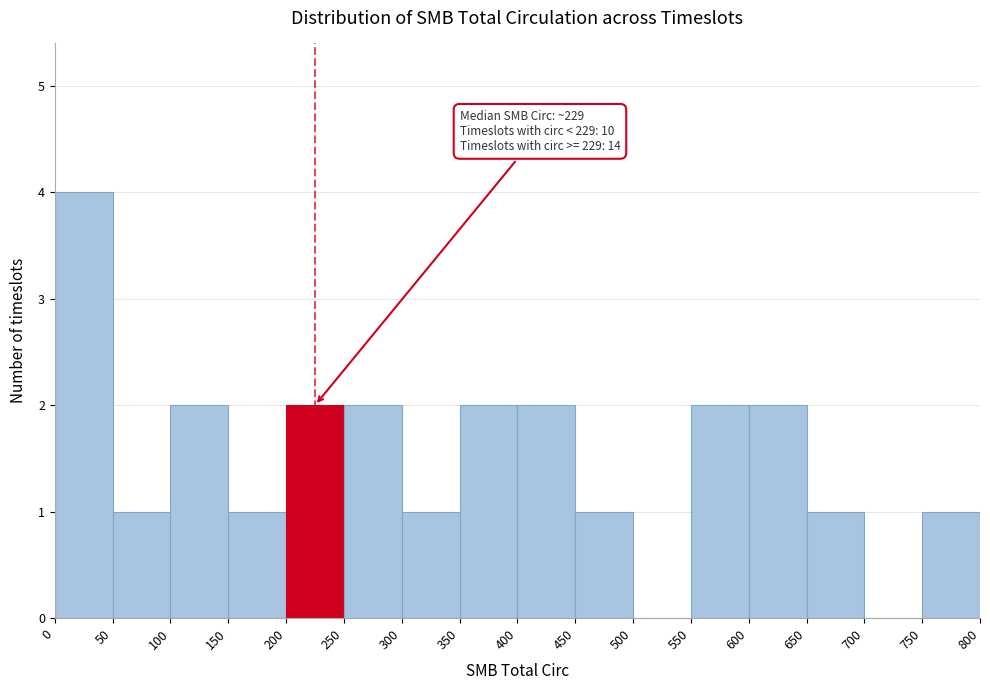

Over which range of the x-axis is the bar tallest?

0 to 50